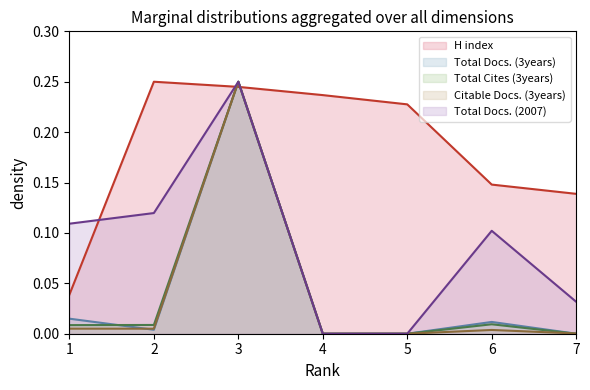

How many lines are shown in the chart?

5